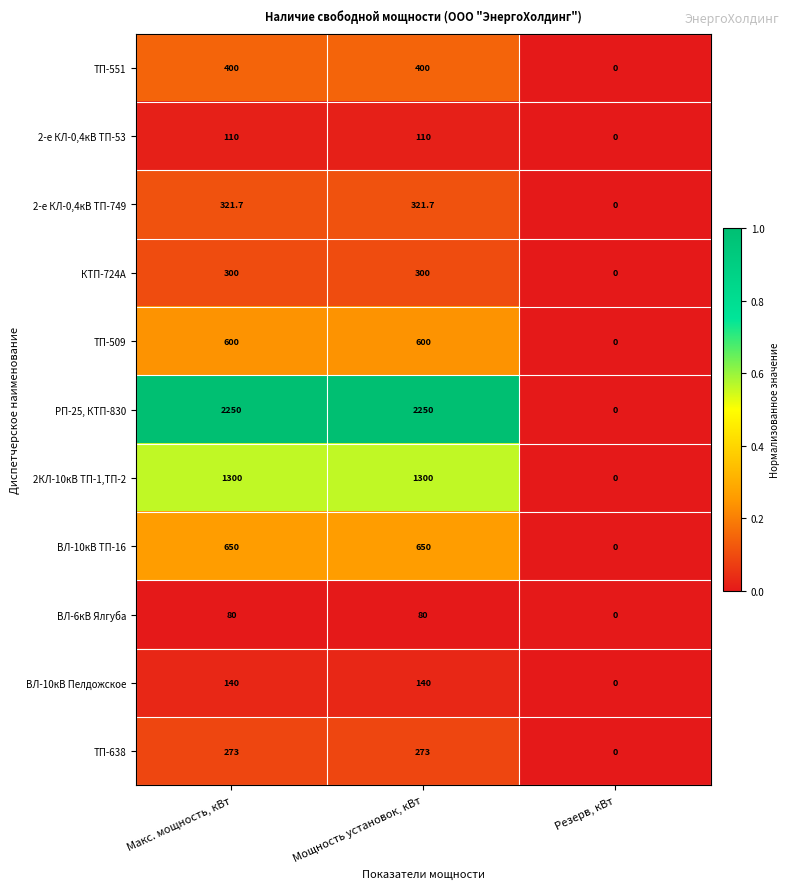

The value of ВЛ-10кВ ТП-16 at Макс. мощность, кВт is 650.0. True or false?

True